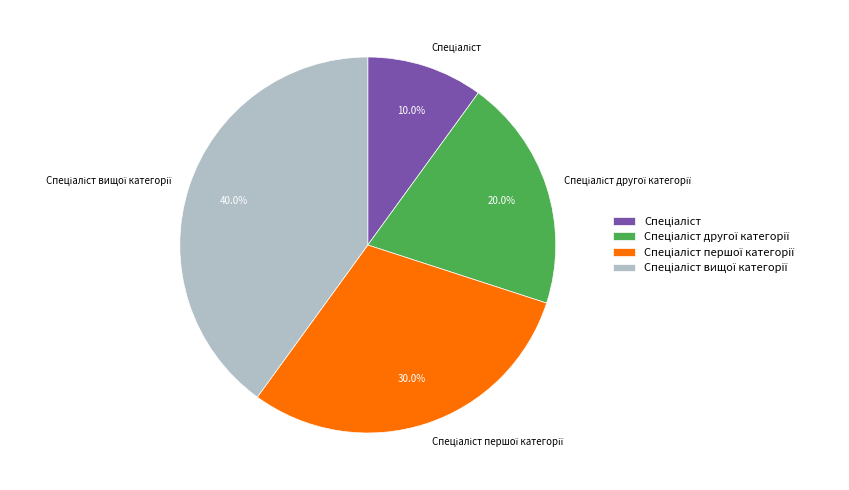

Does any single category account for the majority?

No